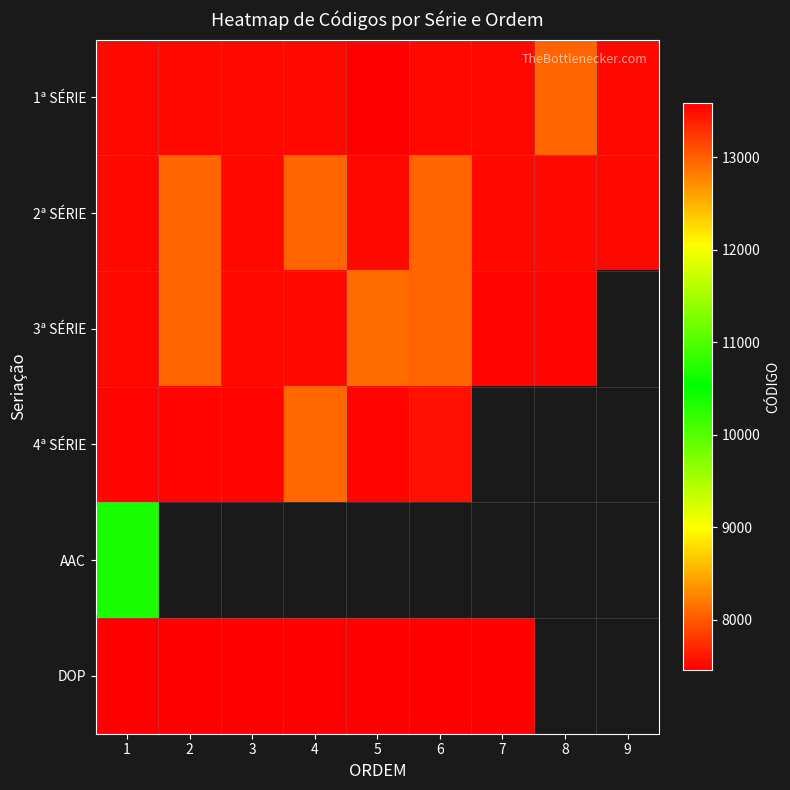

What is the spread (max minus min) of values at 1?

2905.0